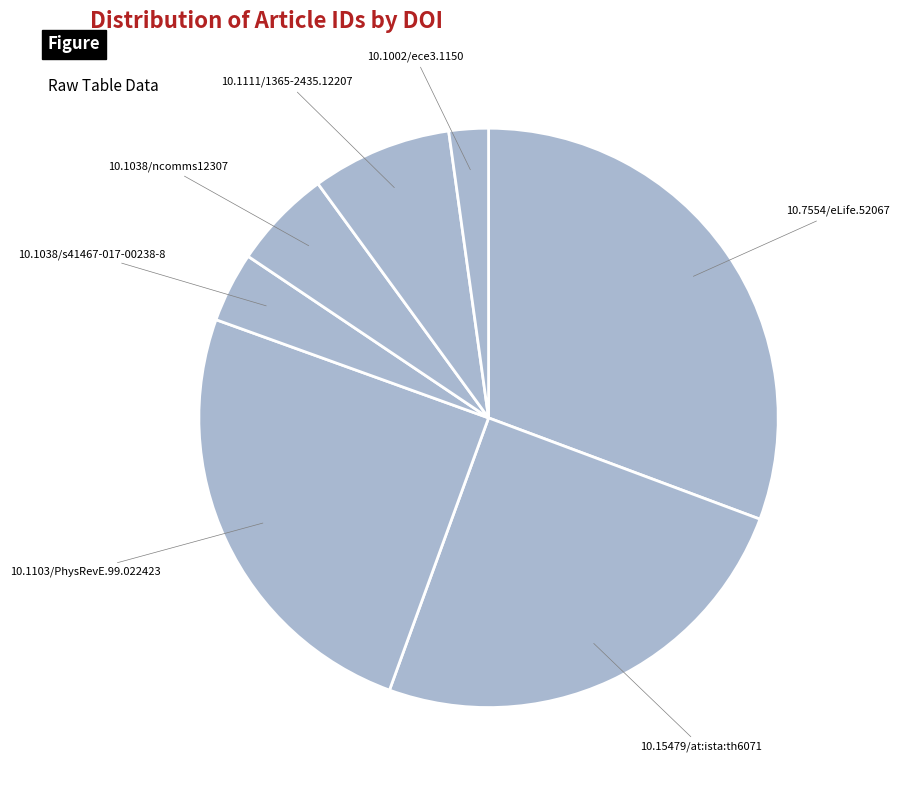

Which slice is the largest?

10.7554/eLife.52067